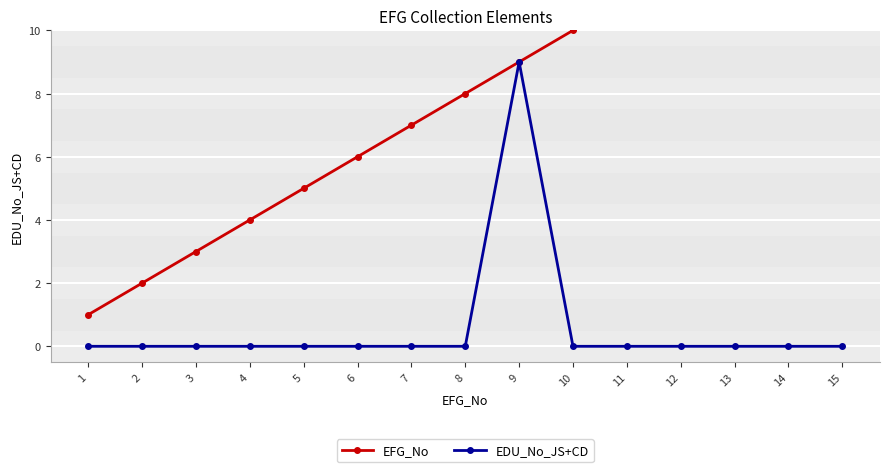

How many values in EDU_No_JS+CD are above zero?

1